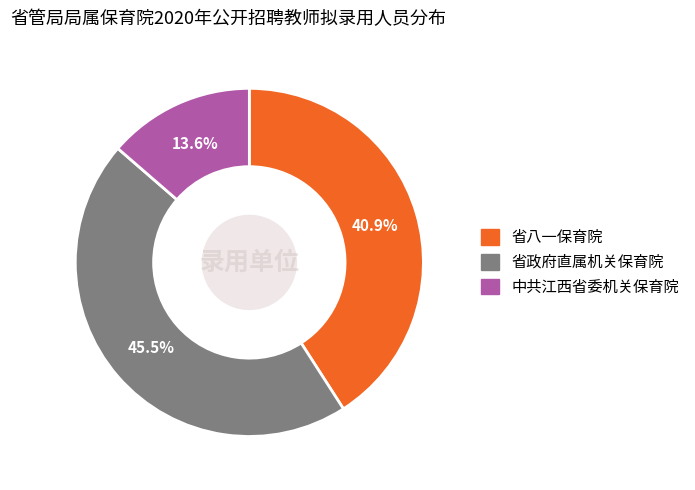

What is the total percentage of 省八一保育院 and 中共江西省委机关保育院?

54.5%